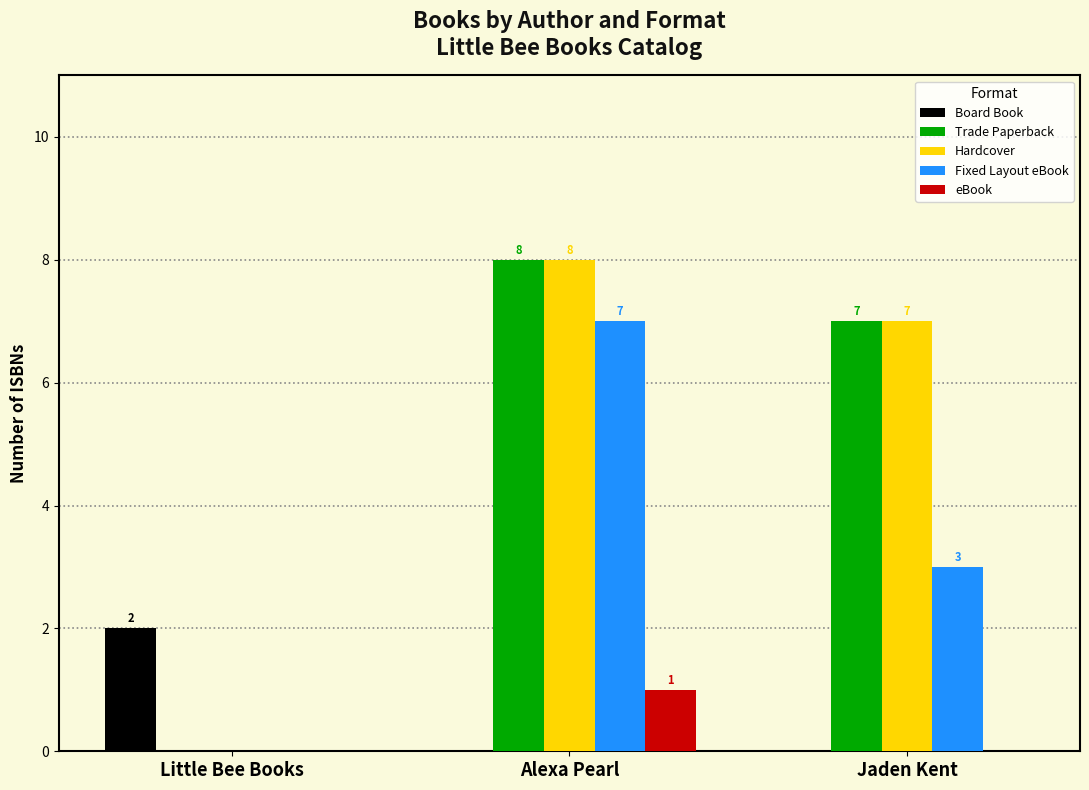

What is the sum of all Hardcover values?

15